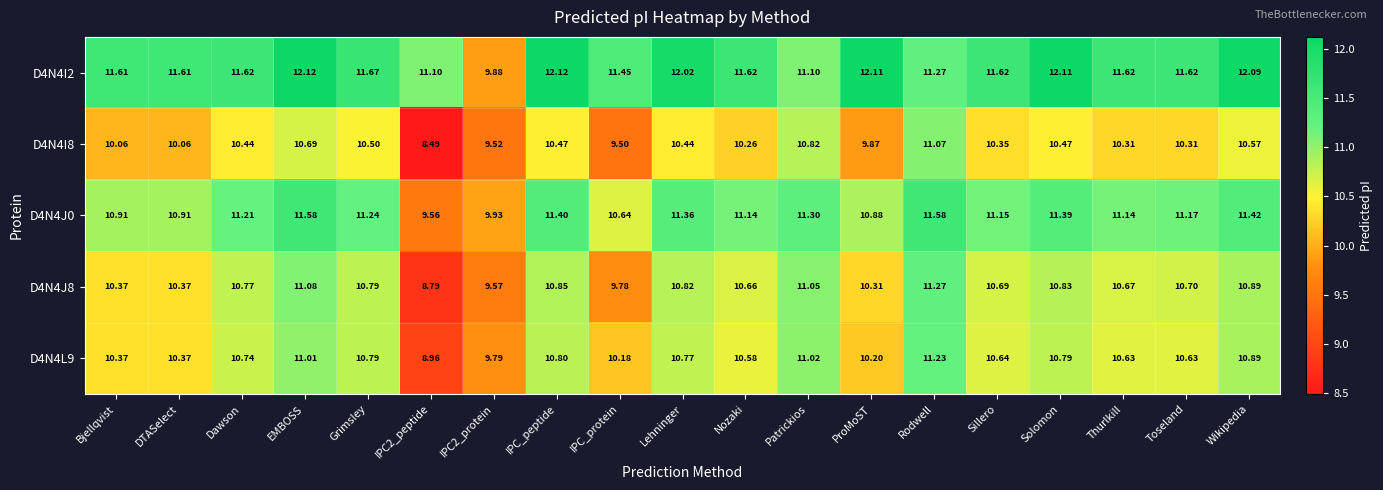

At which label does D4N4J8 first exceed 10?

Bjellqvist